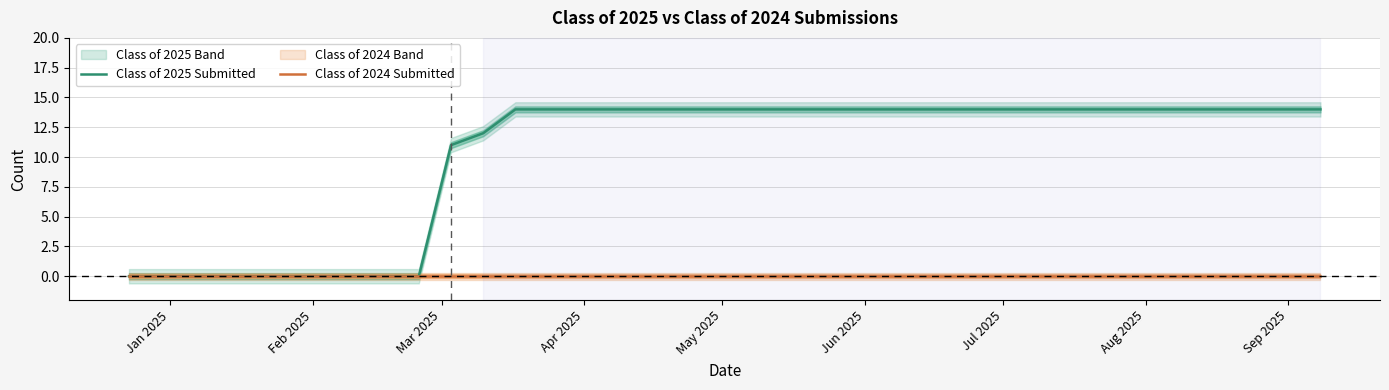

List the series in order of their overall mean, lowest first.

Class of 2024 Submitted, Class of 2025 Submitted